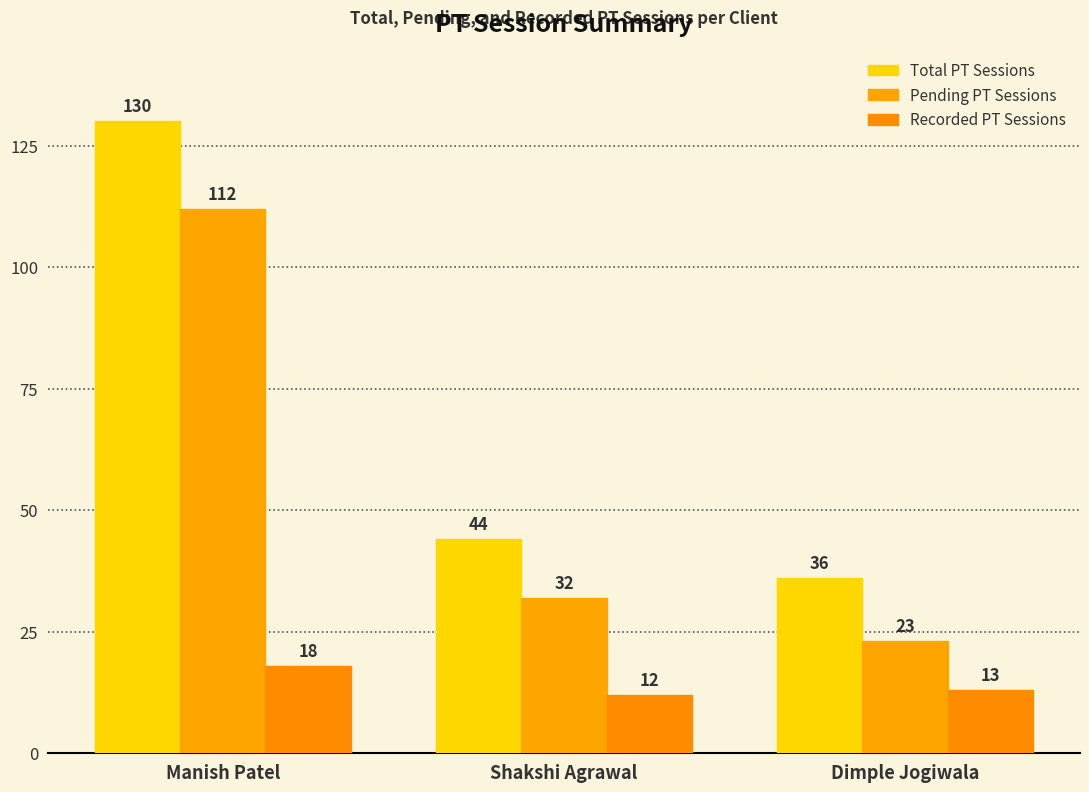

What is the total value across all series at Dimple Jogiwala?

72